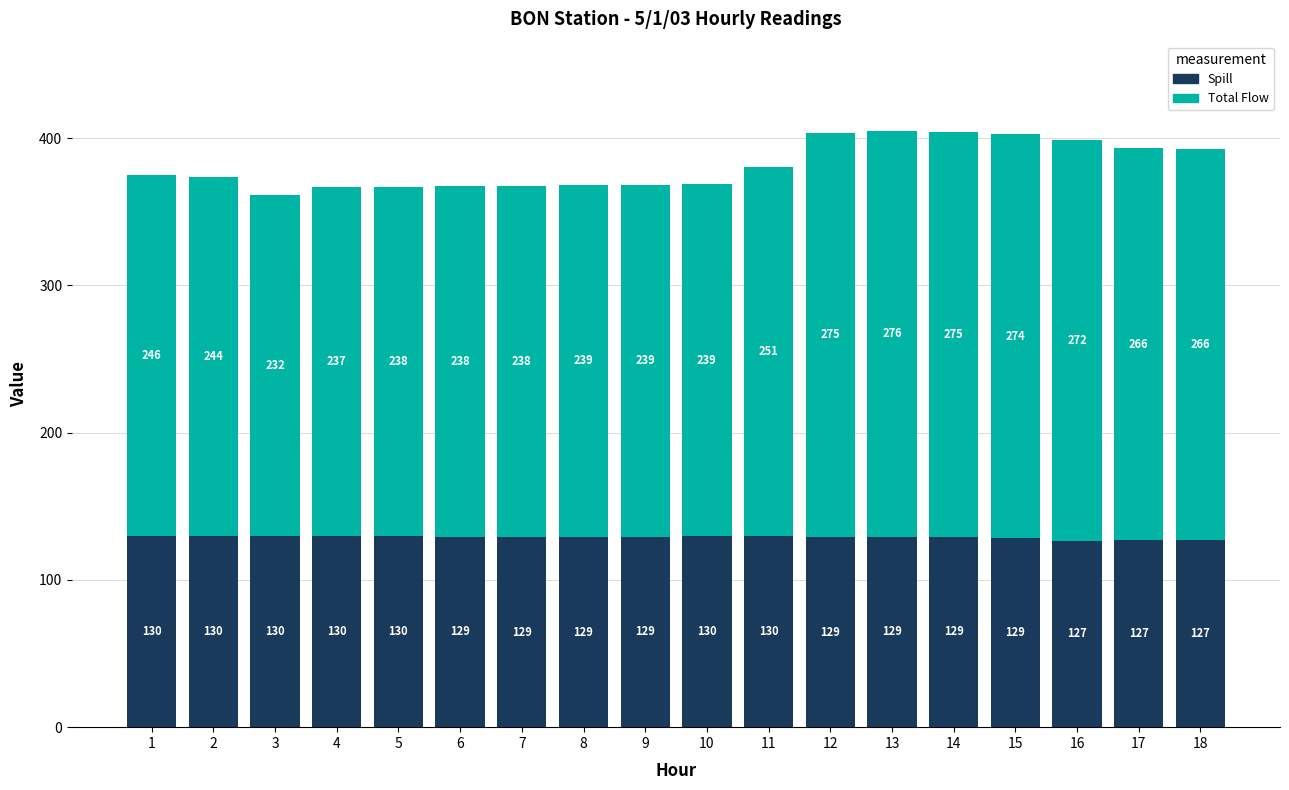

What is the sum of the Spill values at 9 and 4?

259.0